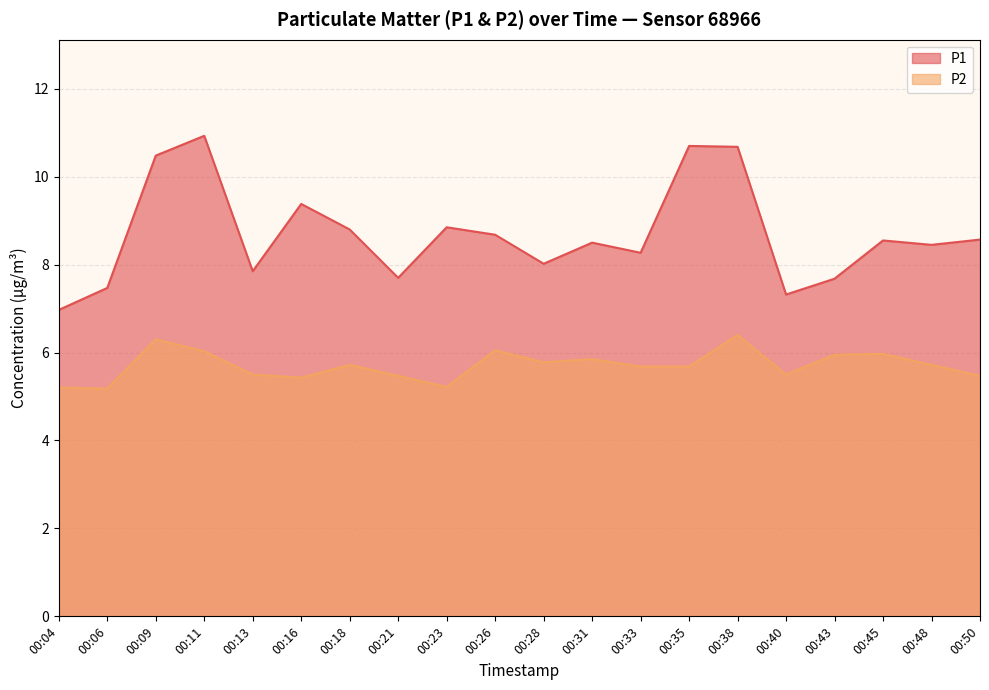

Where is the first local minimum for P2?

00:06